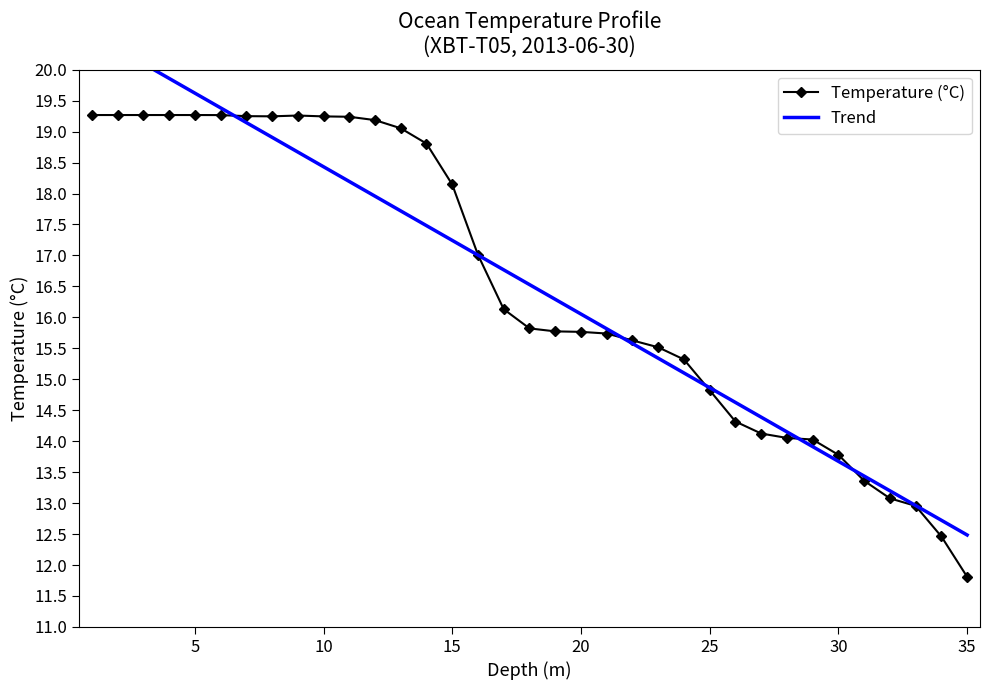

The Temperature (°C) series shows 18.1 at 15. True or false?

True